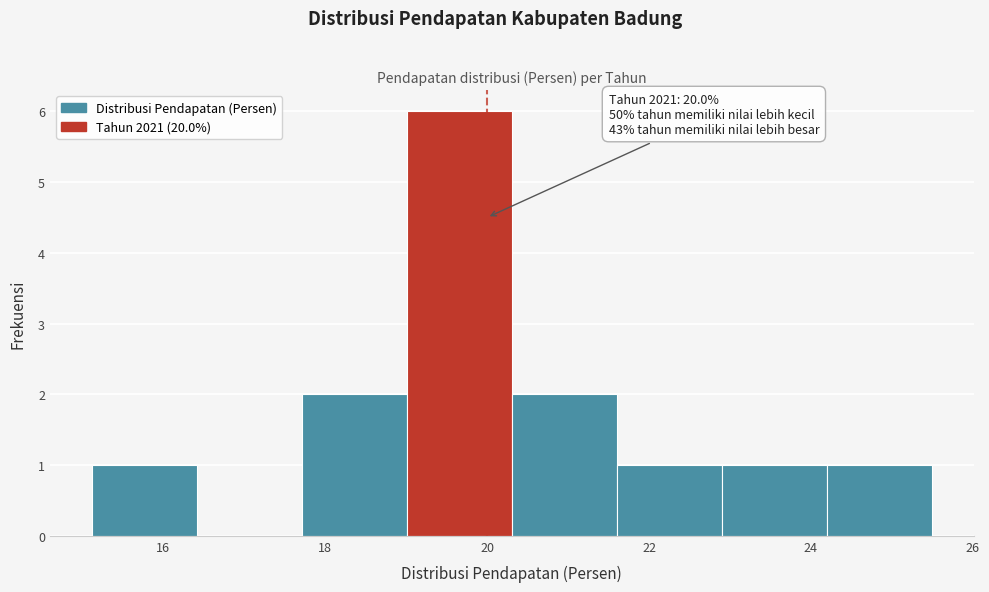

Which range on the x-axis has the tallest bar?

19.0 to 20.4